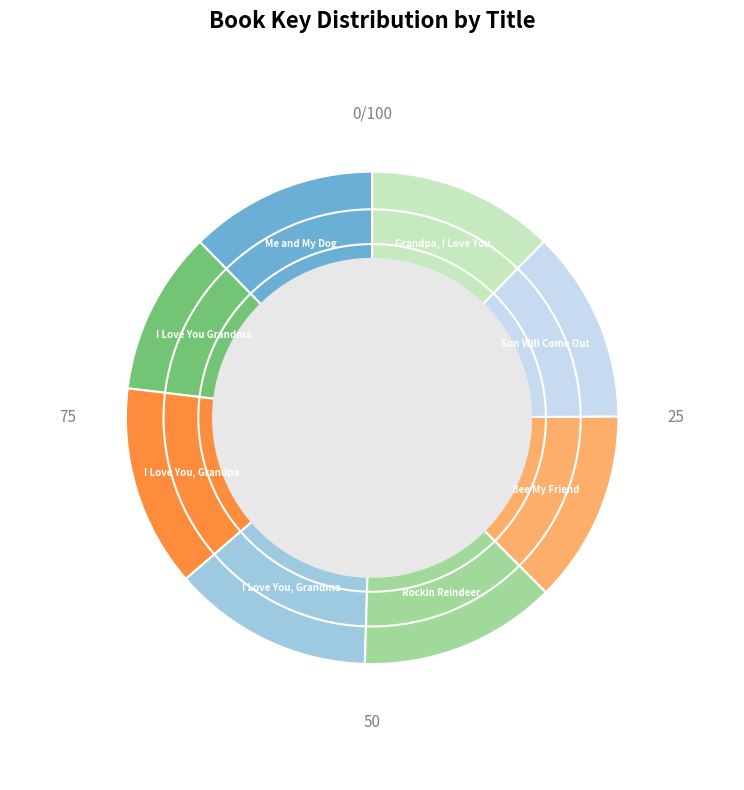

Approximately how many times larger is the value at I Love You, Grandma compared to Bee My Friend?

1.0